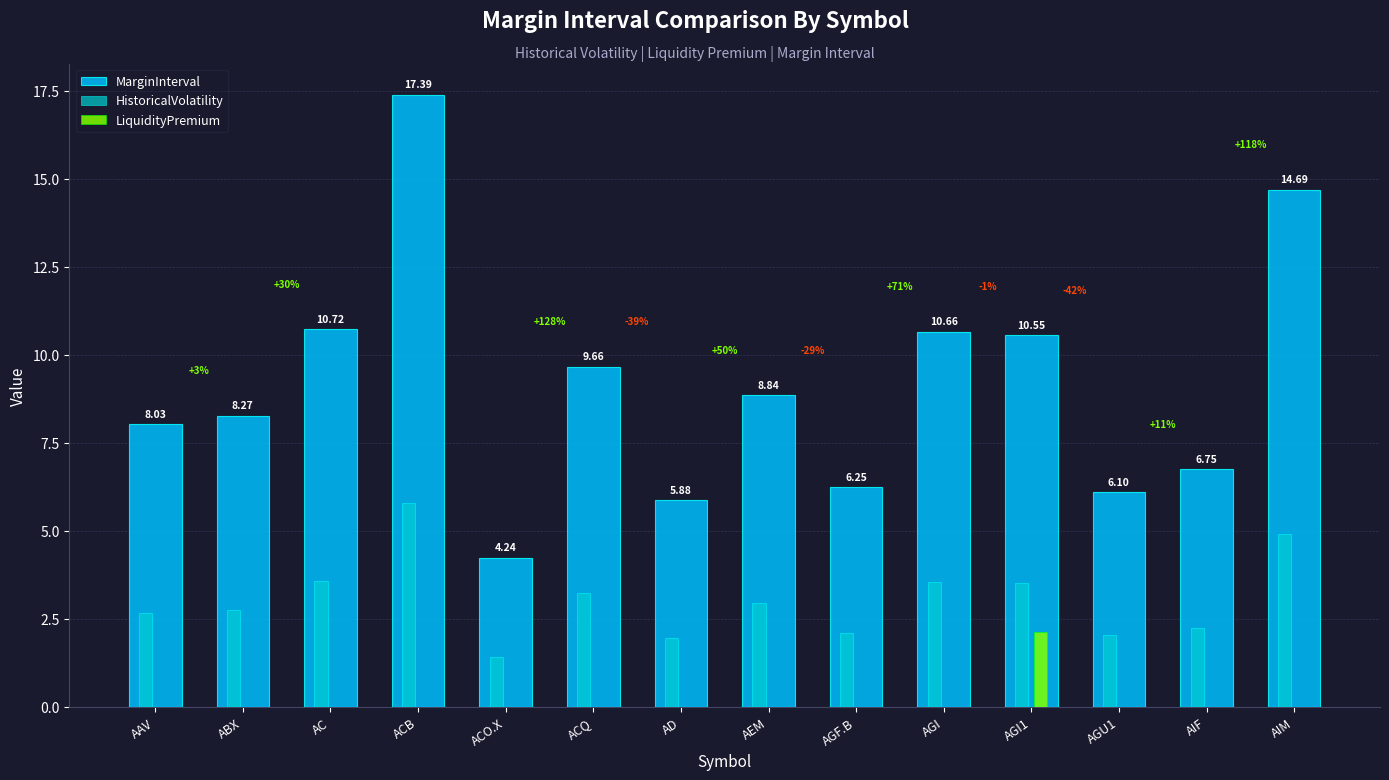

What is the sum of the MarginInterval values at AEM and ACB?

26.2